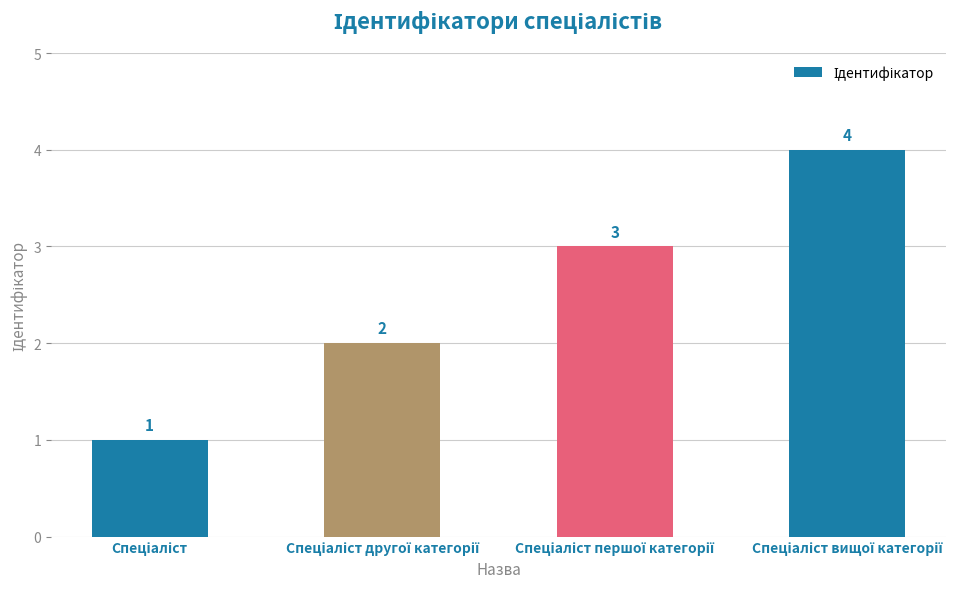

What is the difference between the maximum and minimum values?

3